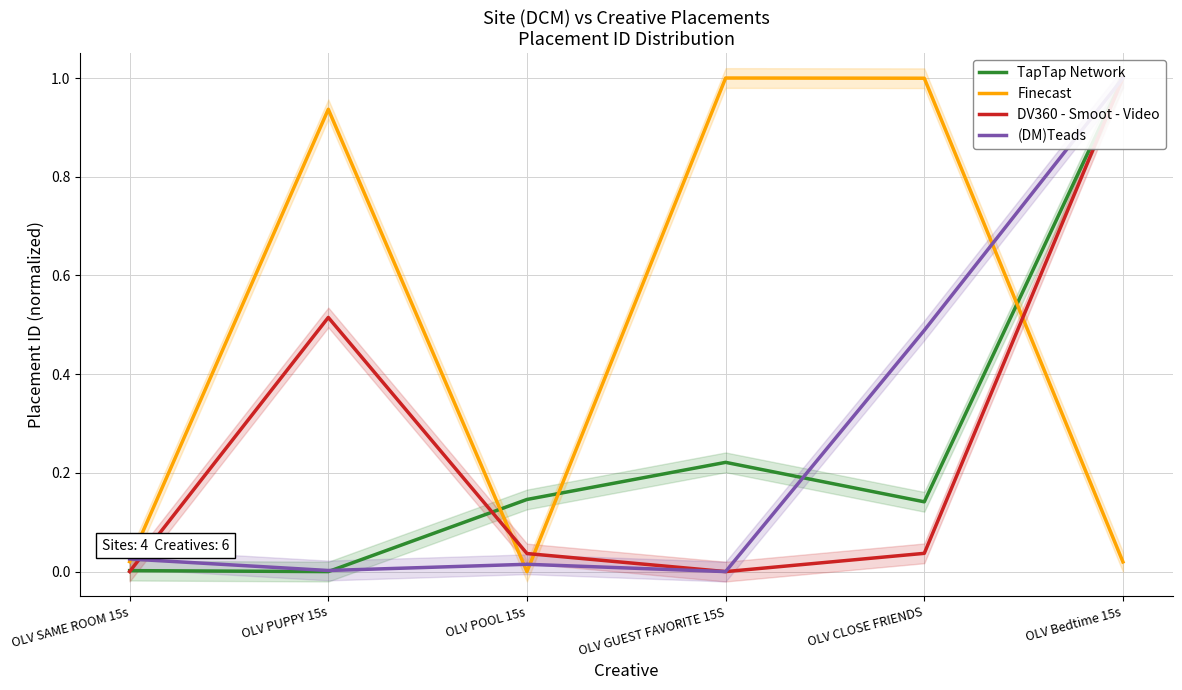

Is this an area chart (filled region under the line)?

No